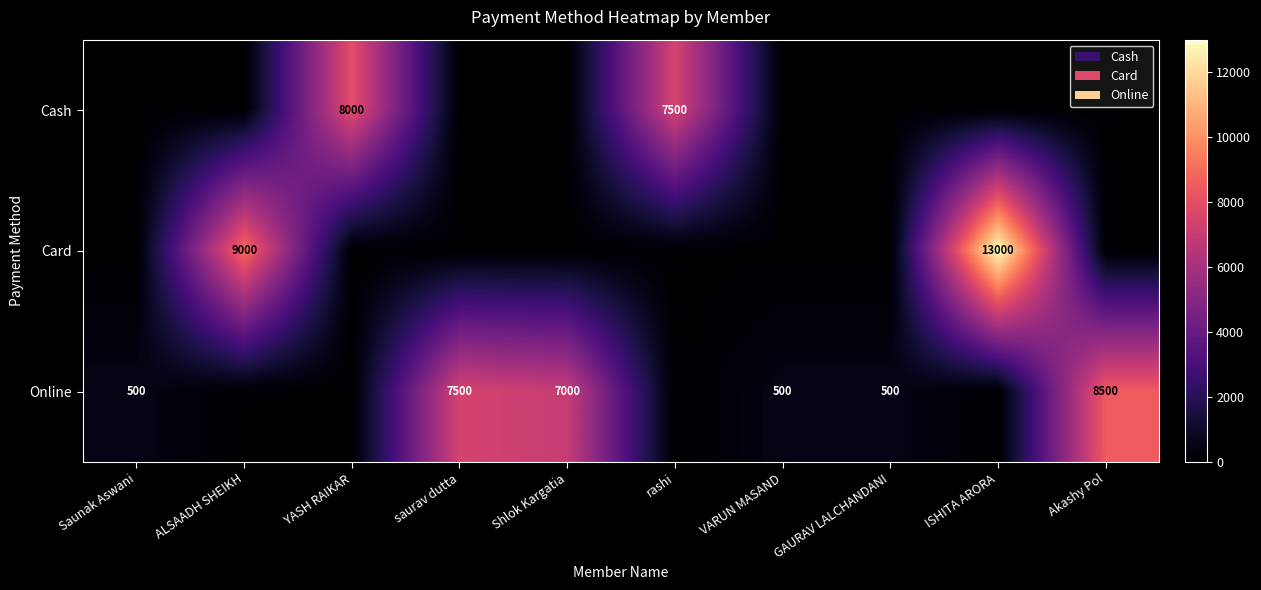

Is it true that Cash equals 4546 at YASH RAIKAR?

False